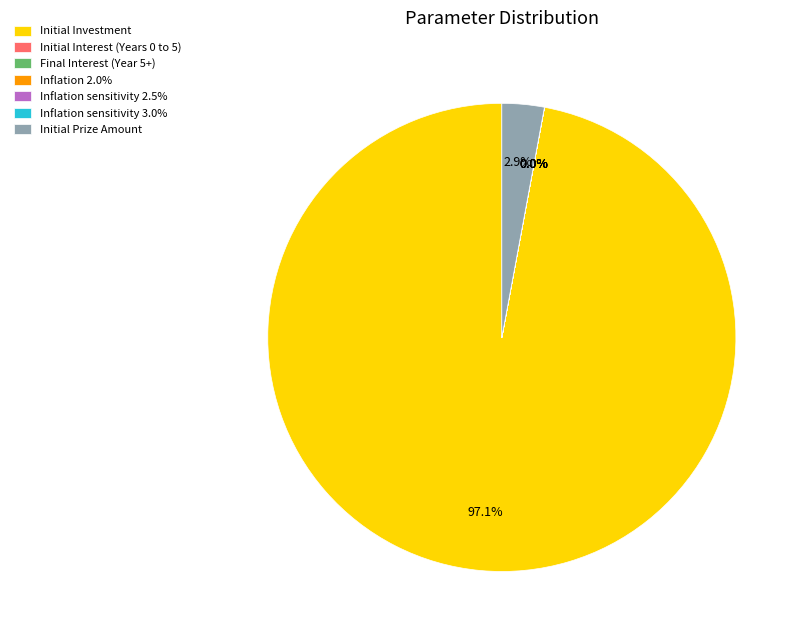

Which category has the biggest portion of the pie?

Initial Investment